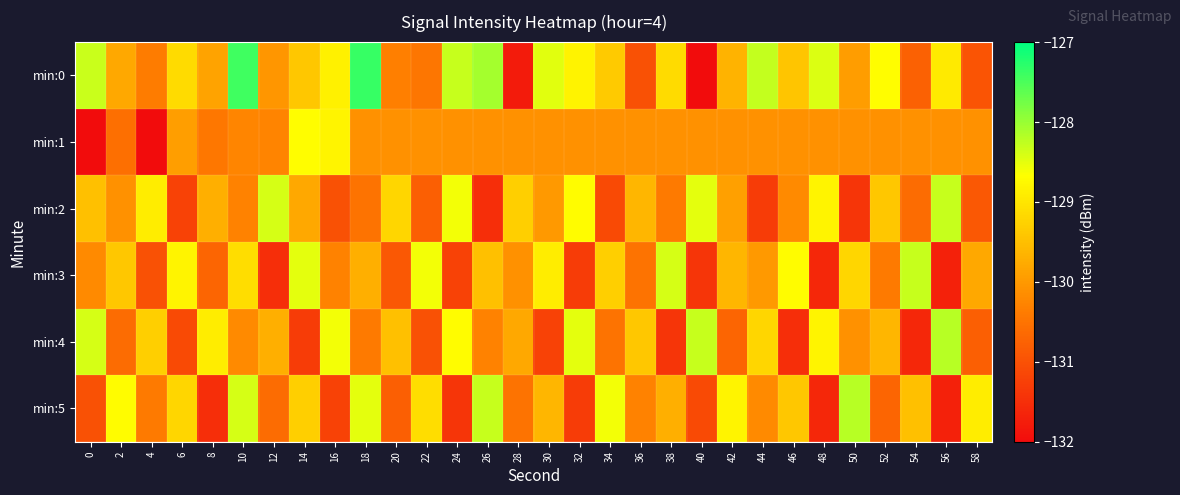

Which series has the largest total across all categories?

row_0